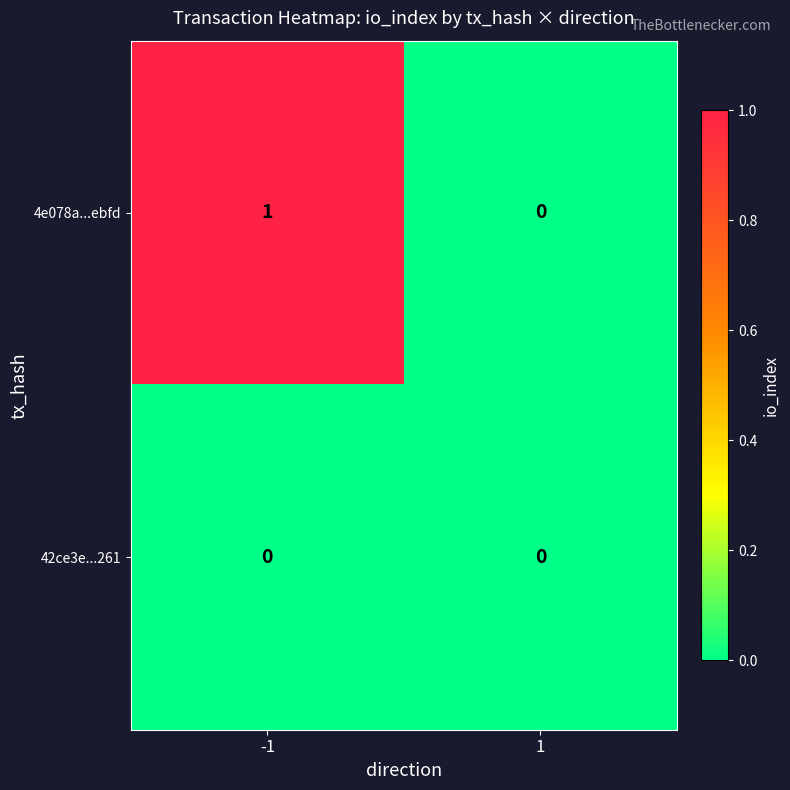

How many categories are shown in the chart?

2